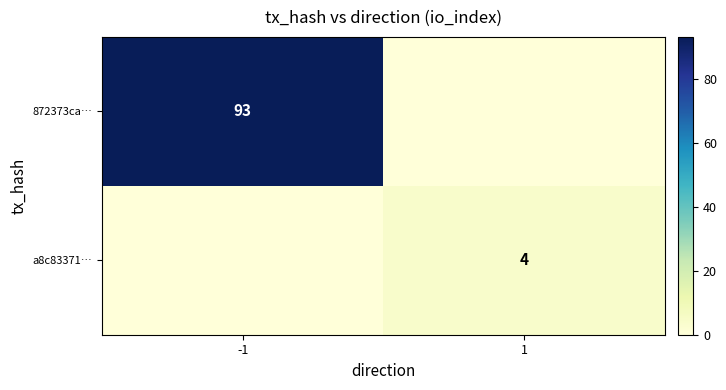

The value of a8c83371… at 1 is 2. True or false?

False